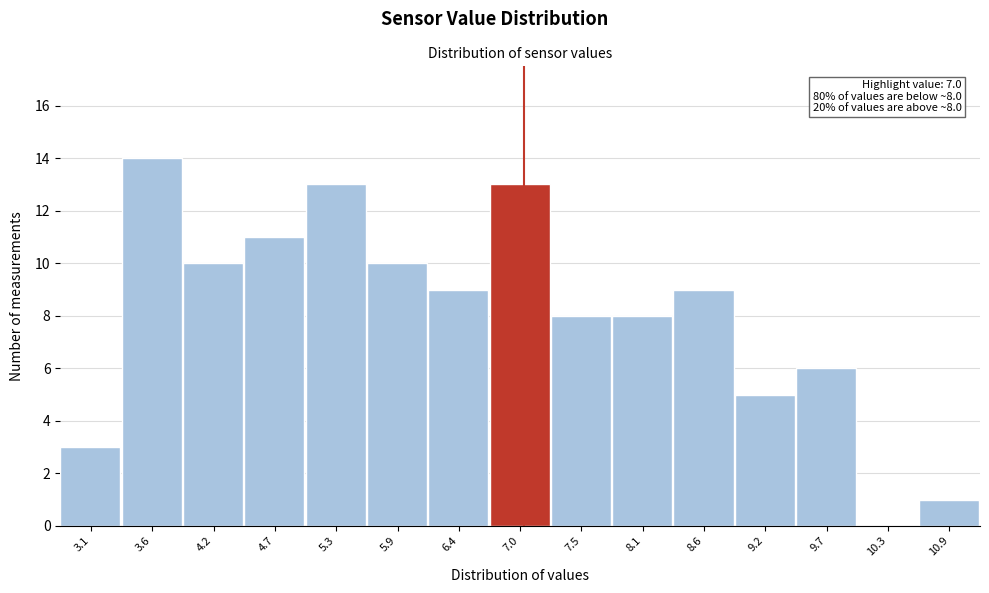

Which range on the x-axis has the tallest bar?

3.4 to 3.9